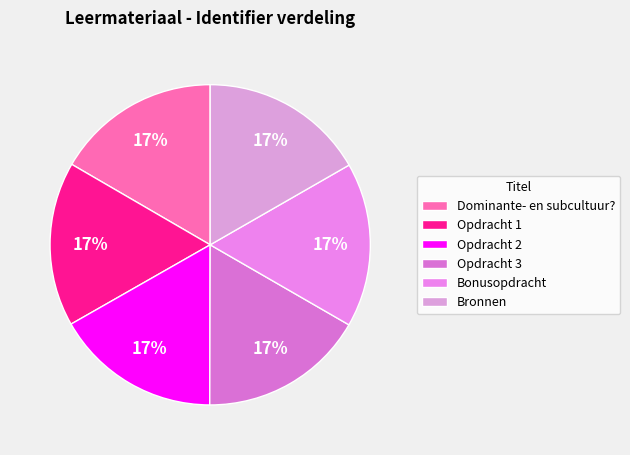

To the nearest percent, what portion does Dominante- en subcultuur? represent?

17%